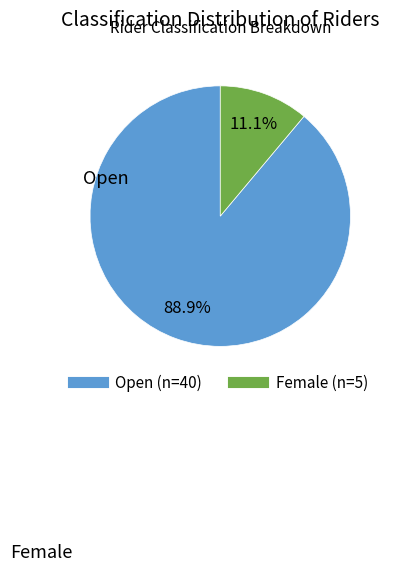

Does any single category account for the majority?

Yes